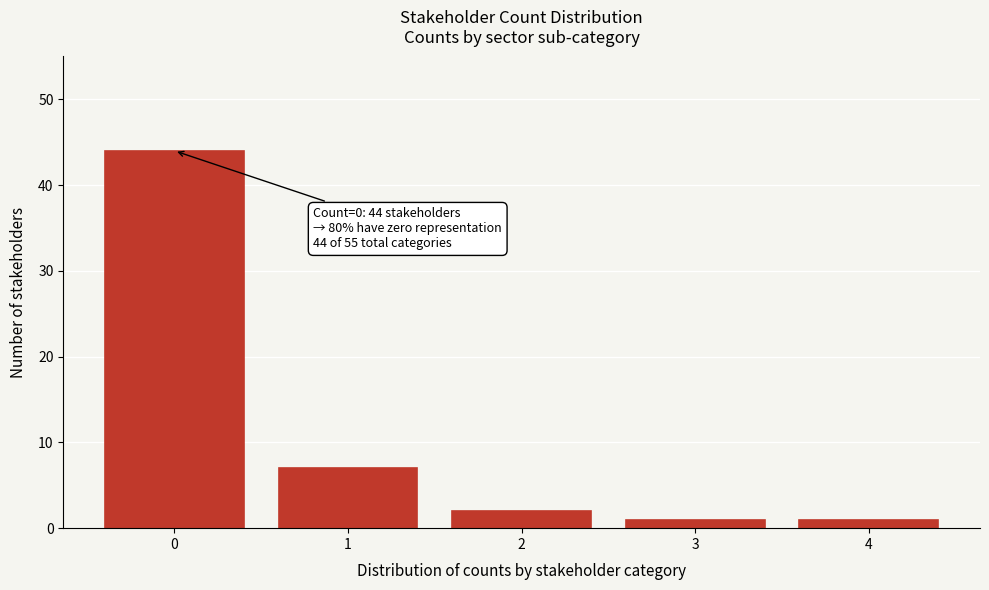

Reading left to right, extract all data points from this chart.

0=44	1=7	2=2	3=1	4=1